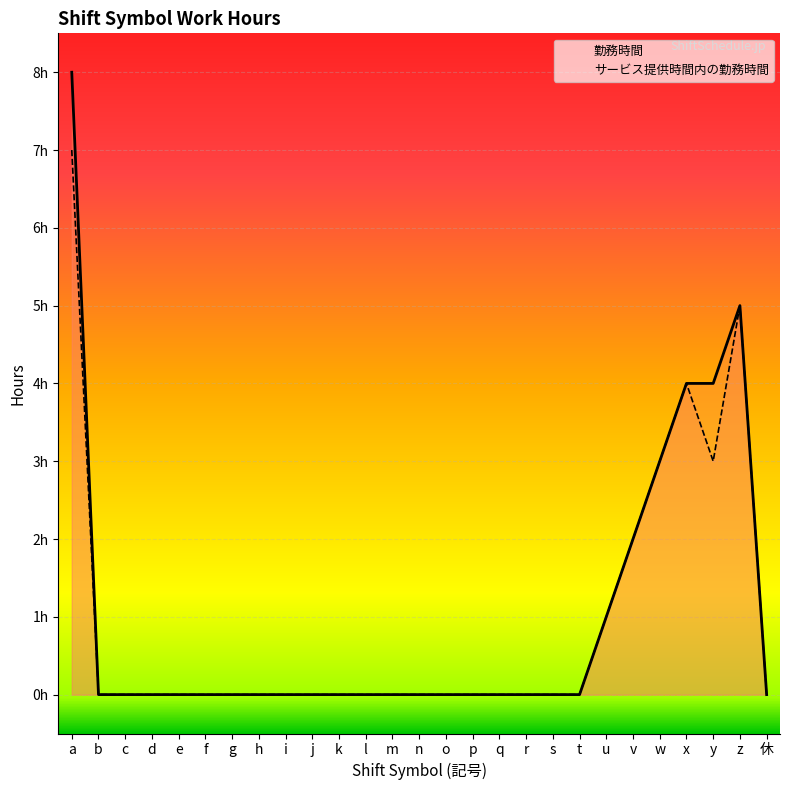

Is it true that サービス提供時間内の勤務時間 equals 7 at a?

True